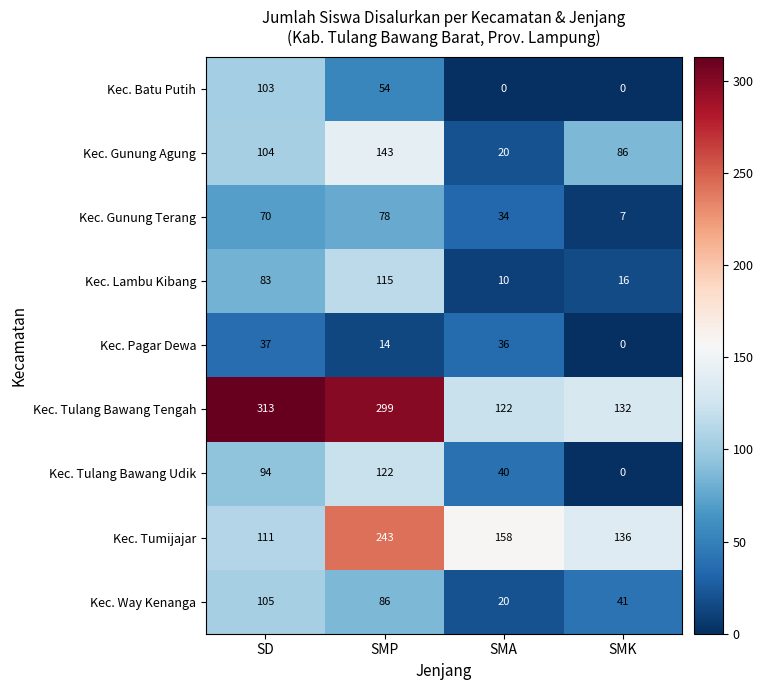

List the series in order of their peak value, lowest first.

Kec. Pagar Dewa, Kec. Gunung Terang, Kec. Batu Putih, Kec. Way Kenanga, Kec. Lambu Kibang, Kec. Tulang Bawang Udik, Kec. Gunung Agung, Kec. Tumijajar, Kec. Tulang Bawang Tengah